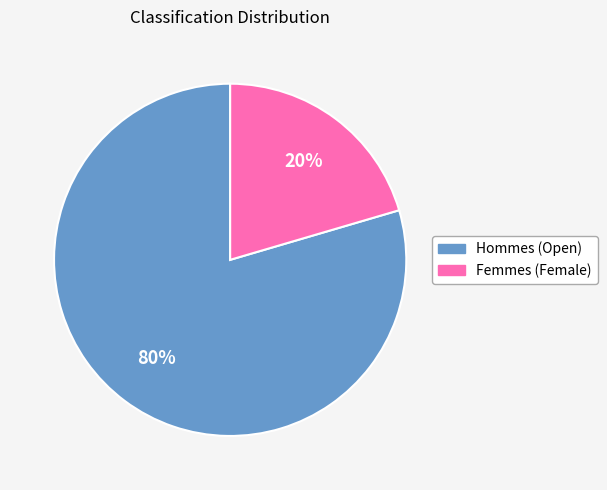

Does any single category account for the majority?

Yes